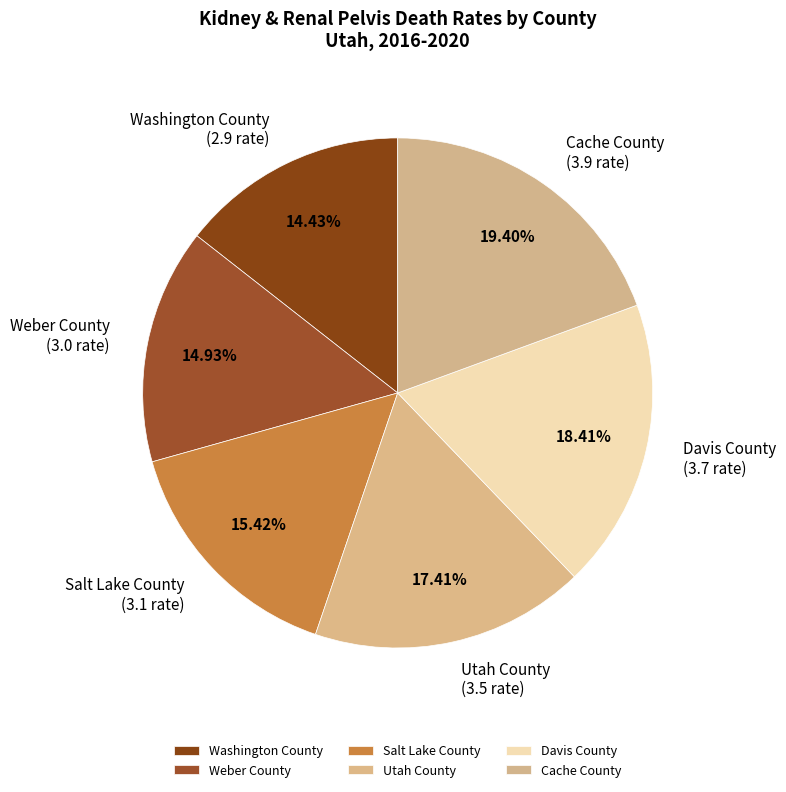

Does Davis County represent more than half of the total?

No